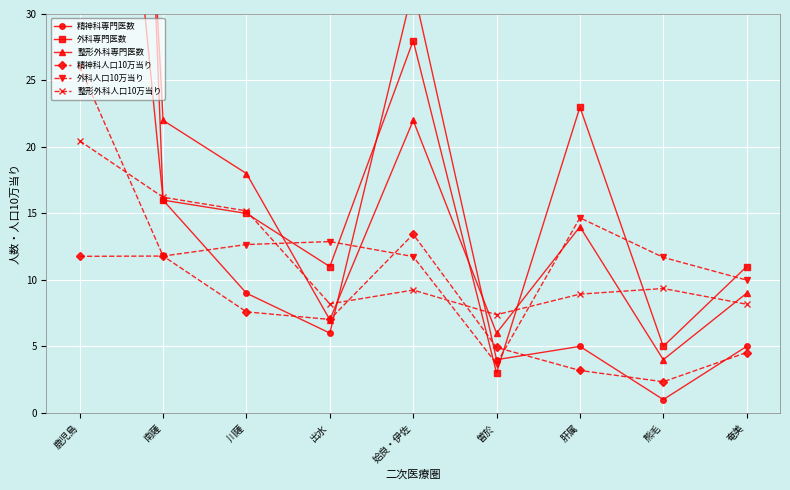

Which series has the largest total across all categories?

外科専門医数